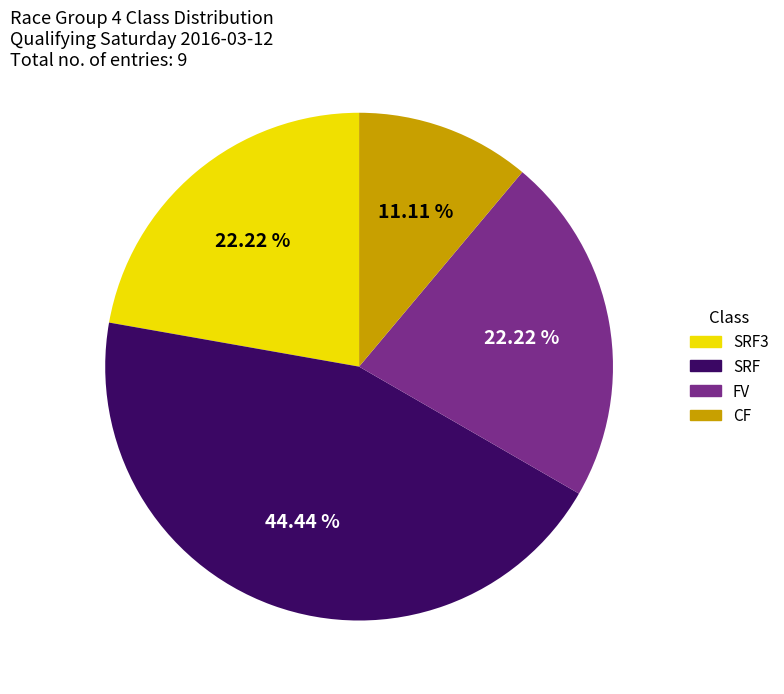

Does any single category account for the majority?

No